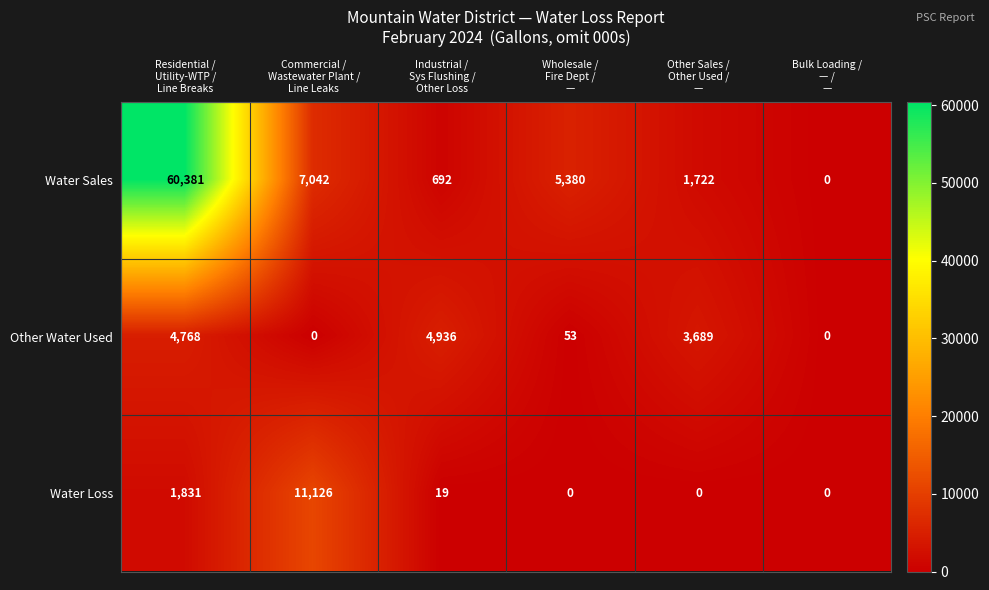

Which series has the largest range (max minus min)?

Water Sales